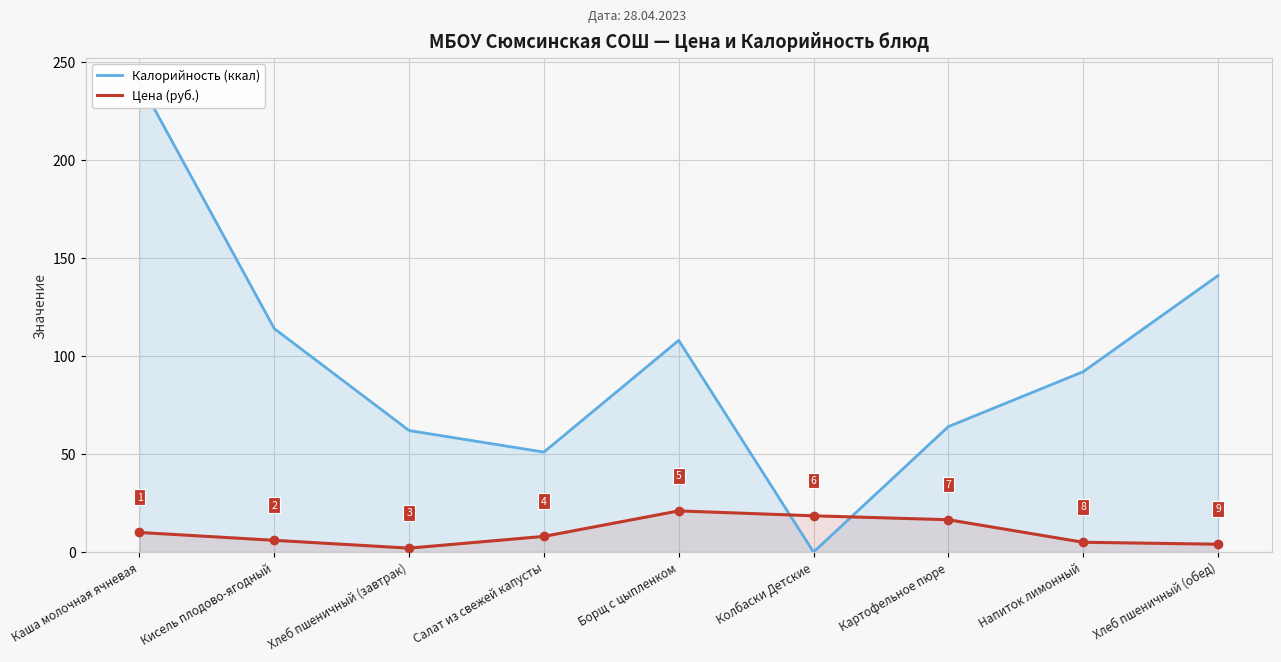

Where is the first local maximum for Цена (руб.)?

Борщ с цыпленком